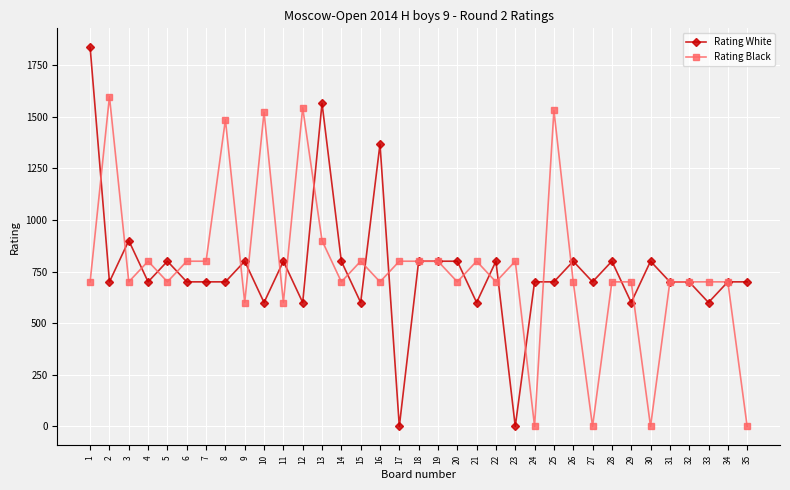

Which series changed the most between 6 and 31?

Rating Black